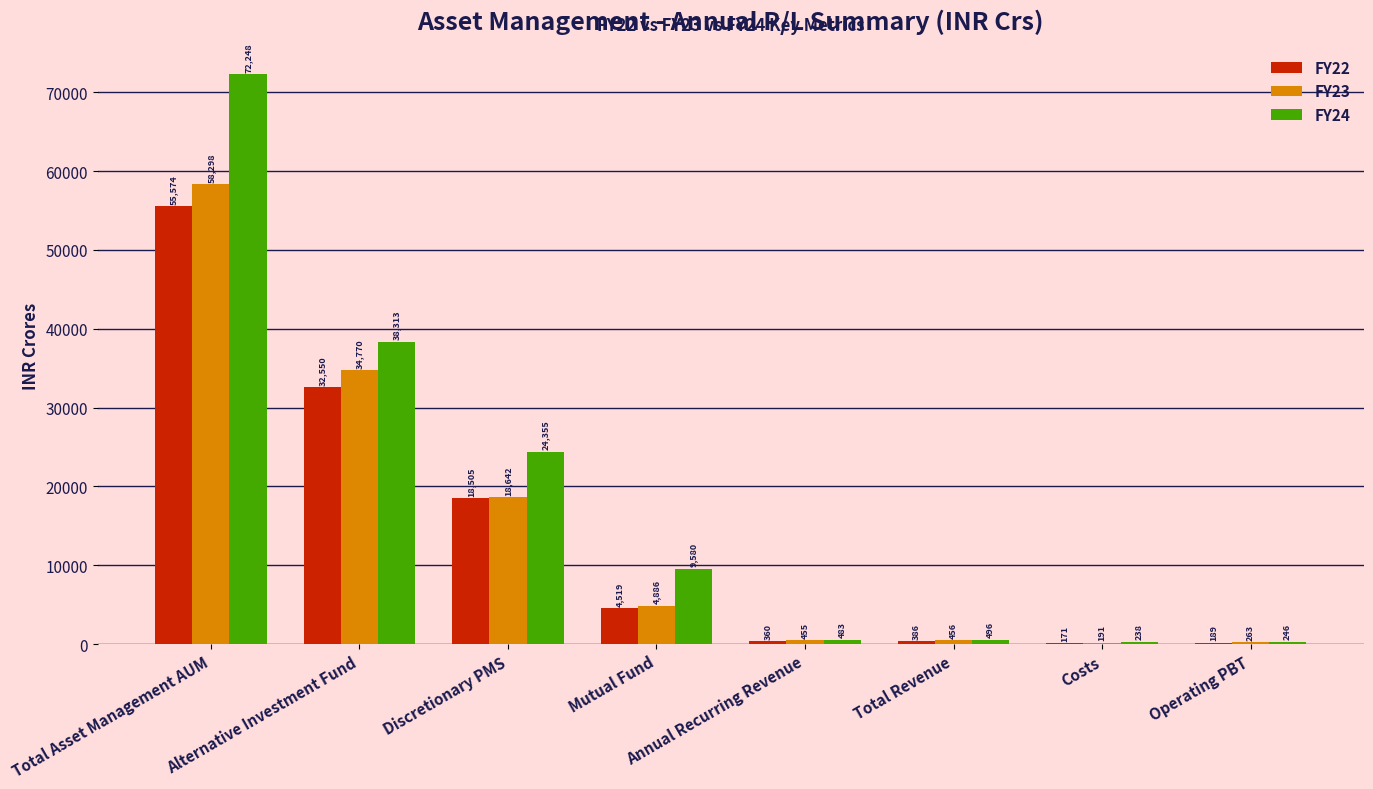

The value of FY22 at Annual Recurring Revenue is 360.1. True or false?

True